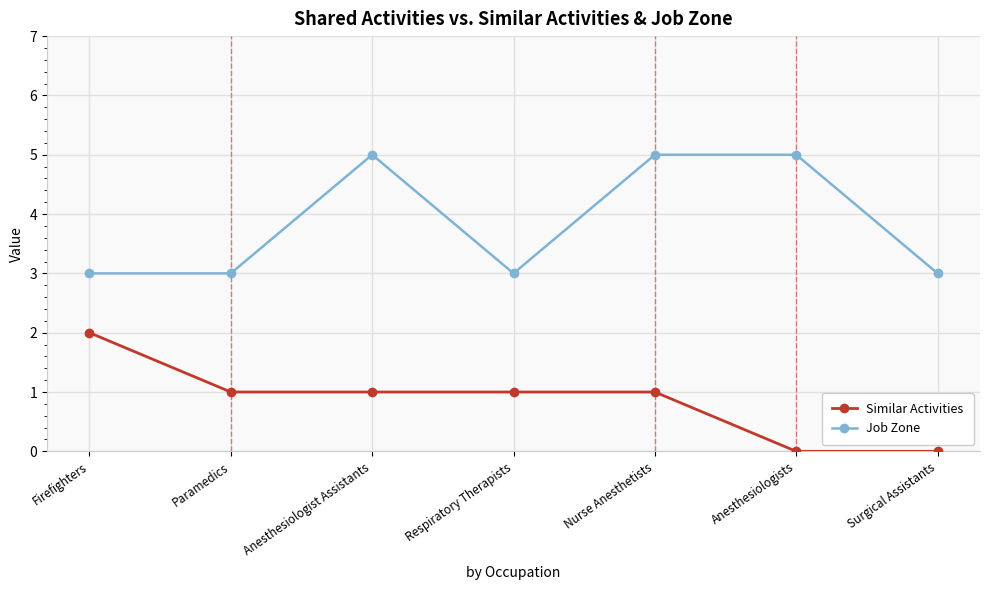

What is the value of the Similar Activities point at the 2nd from the left?

1